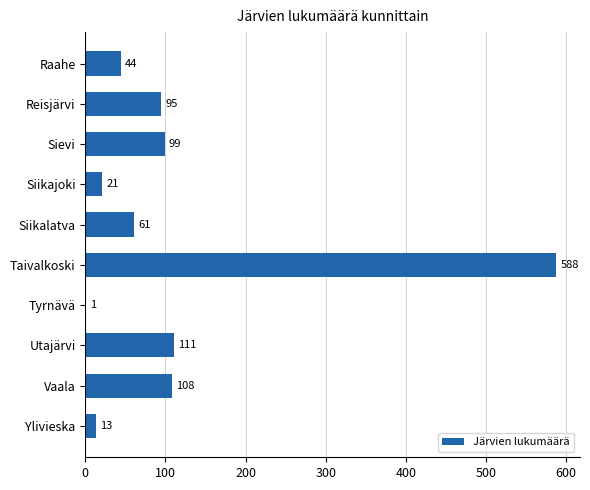

What is the ratio of the value at Vaala to the value at Raahe?

2.5